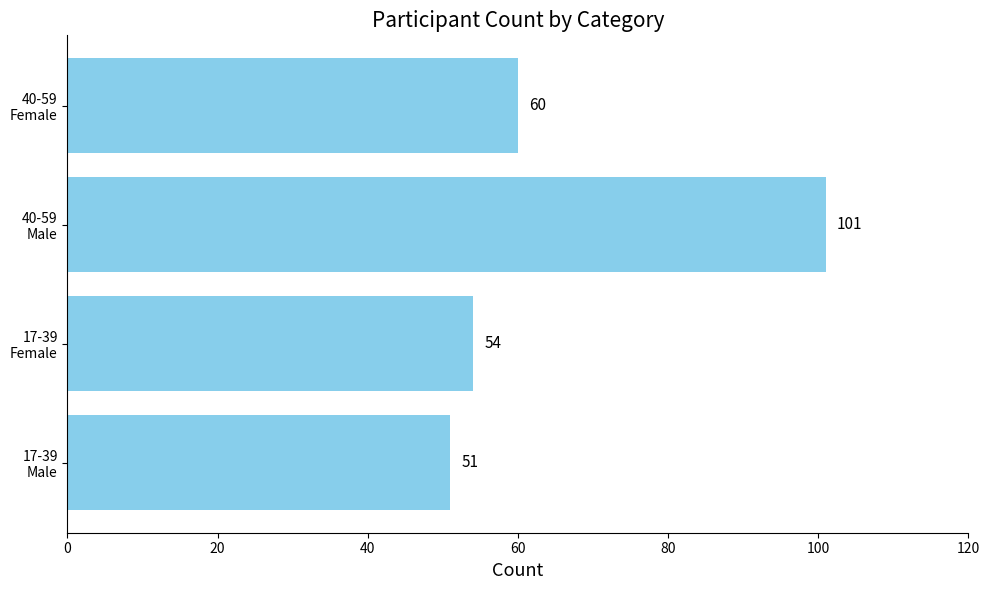

What is the minimum value shown in the chart?

51